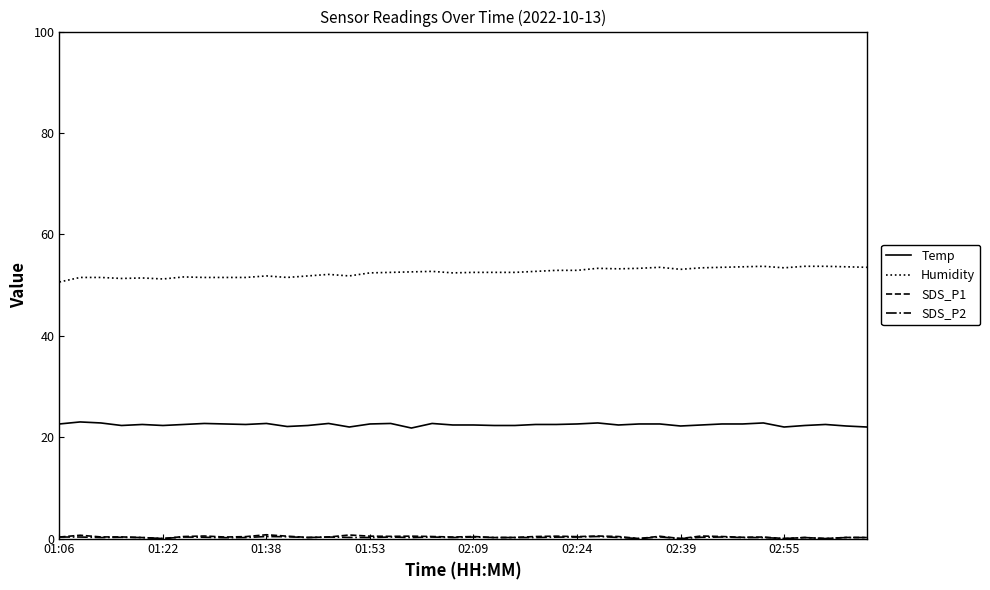

True or false: Temp and Humidity intersect in this chart.

False